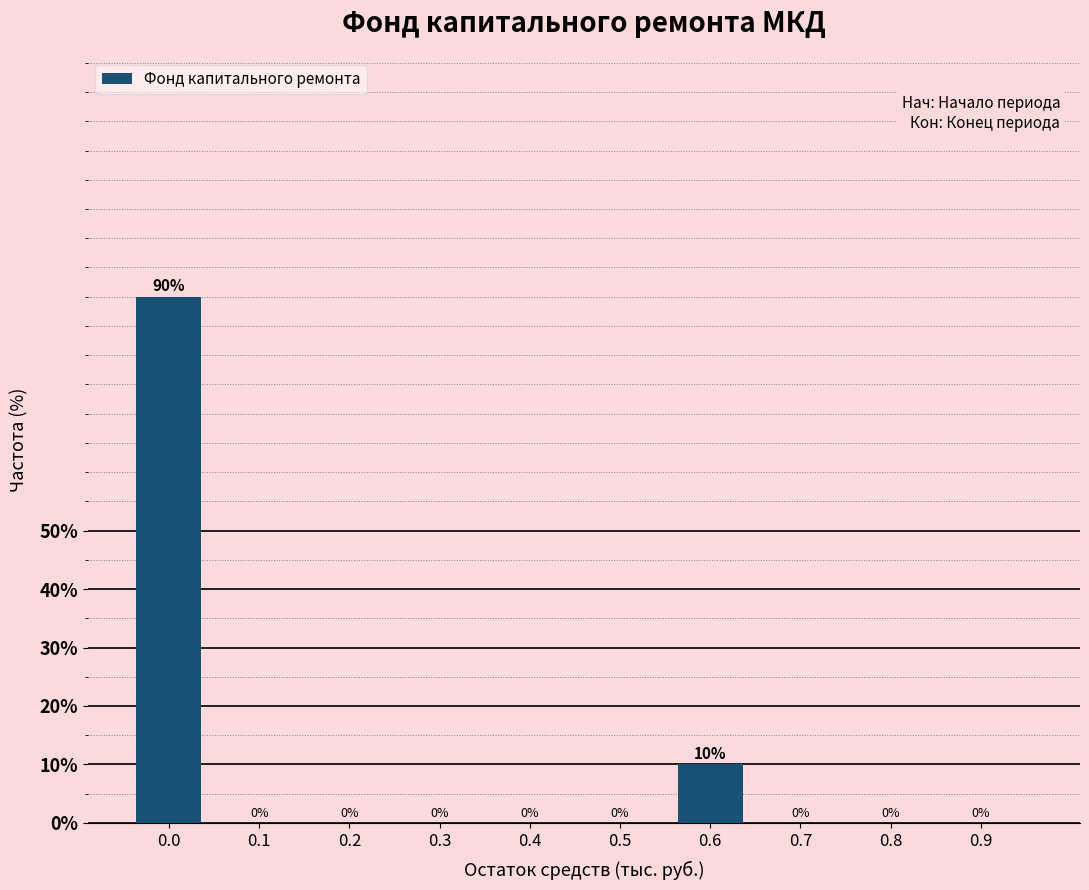

Reading left to right, what are all the values shown in this chart?

0.0=90	0.1=0	0.2=0	0.3=0	0.4=0	0.5=0	0.6=10	0.7=0	0.8=0	0.9=0